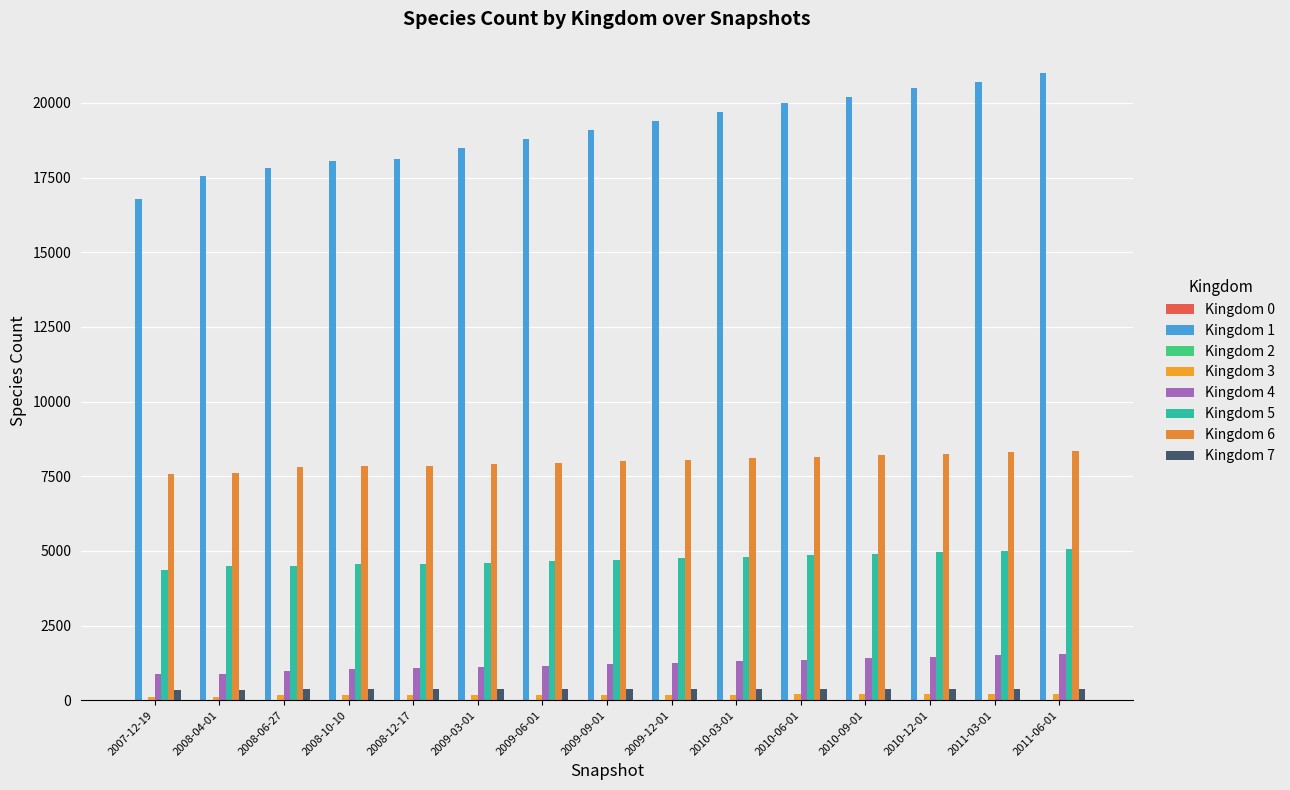

How many distinct data groups are displayed?

8